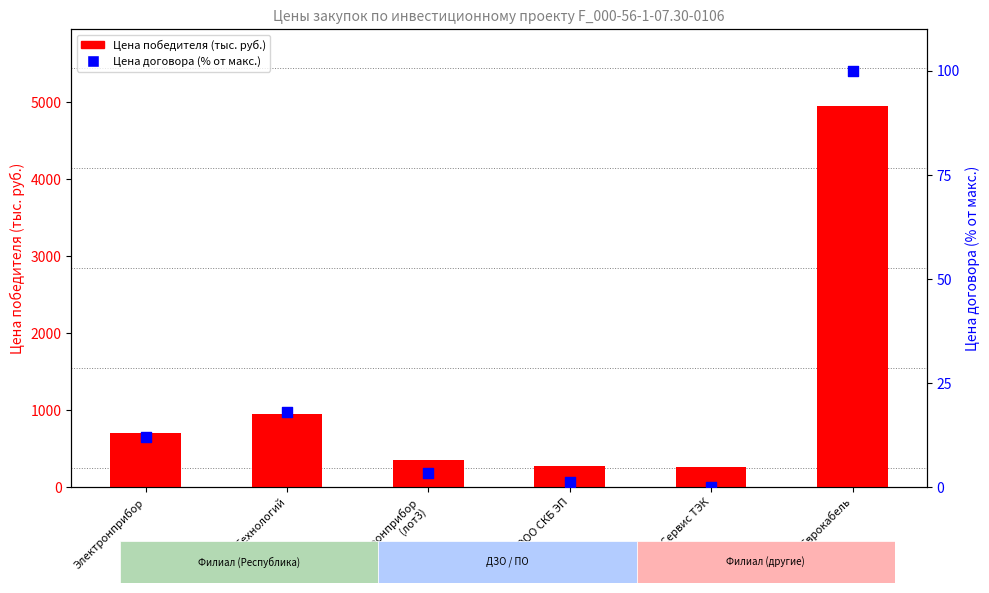

At how many categories does at least one series exceed 2812?

1